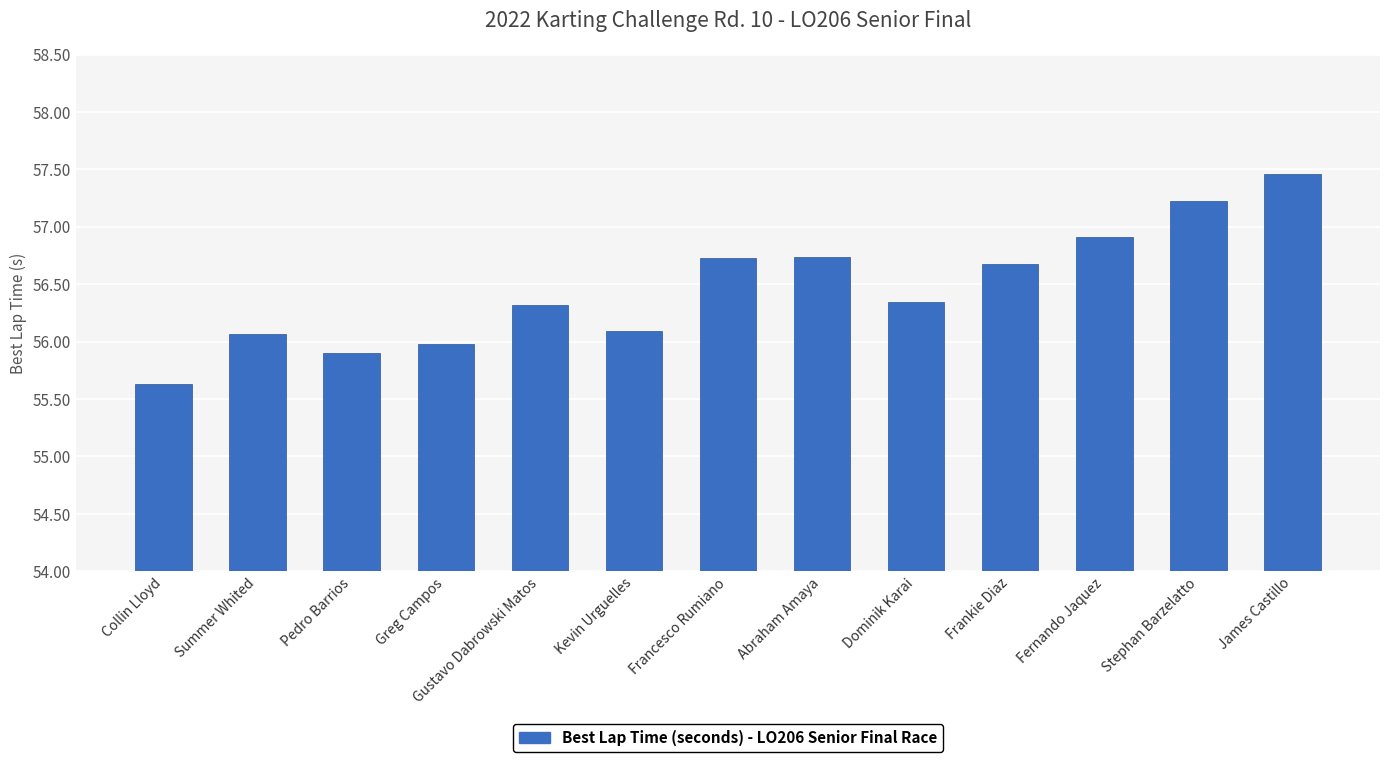

What is the label of the 7th bar from the right?

Francesco Rumiano